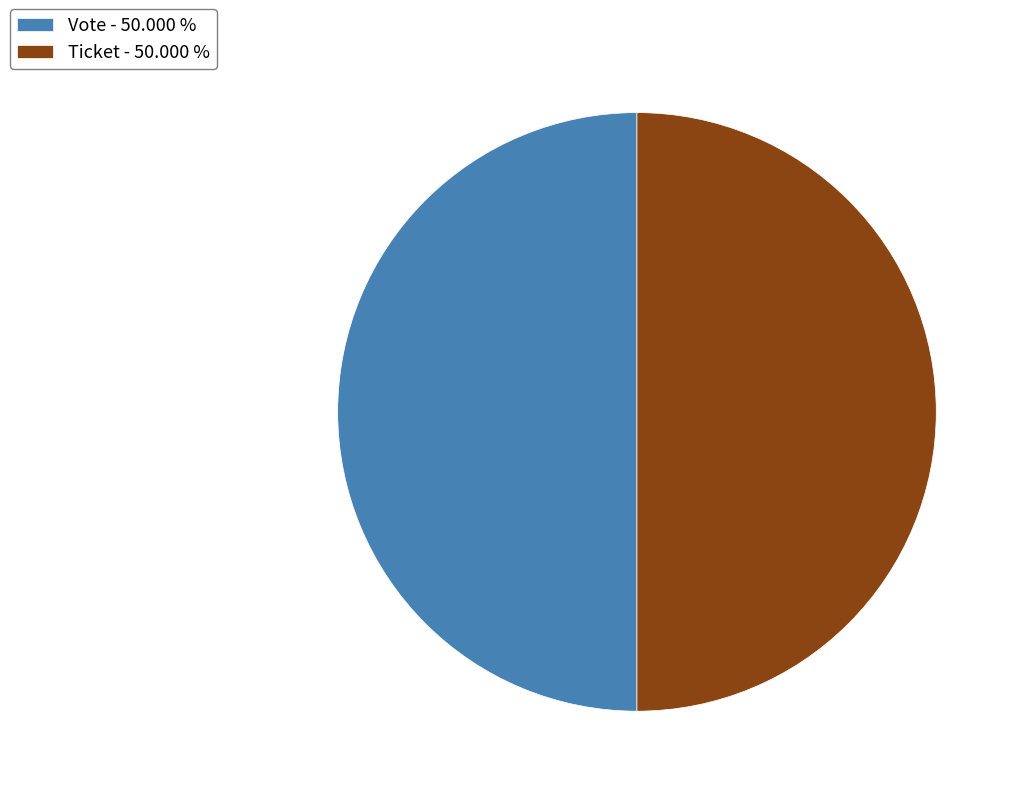

Count the number of slices in the pie.

2